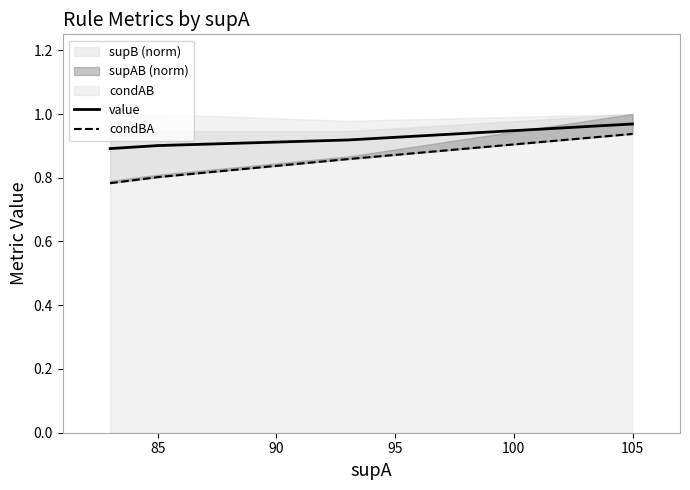

Reading right to left, transcribe all the data shown in this chart.

value: 1.0	0.9	0.9	0.9
condBA: 0.9	0.9	0.8	0.8